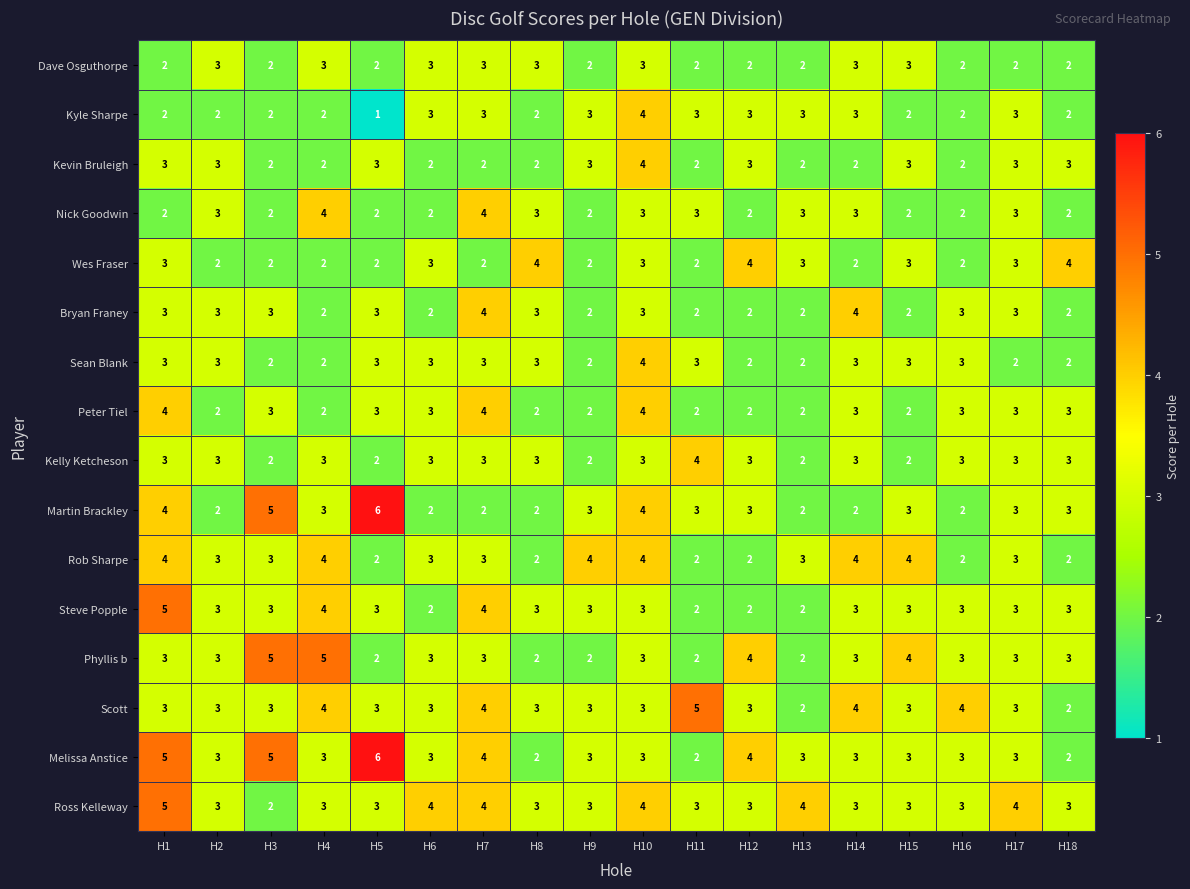

At which label does Martin Brackley first exceed 3?

H1